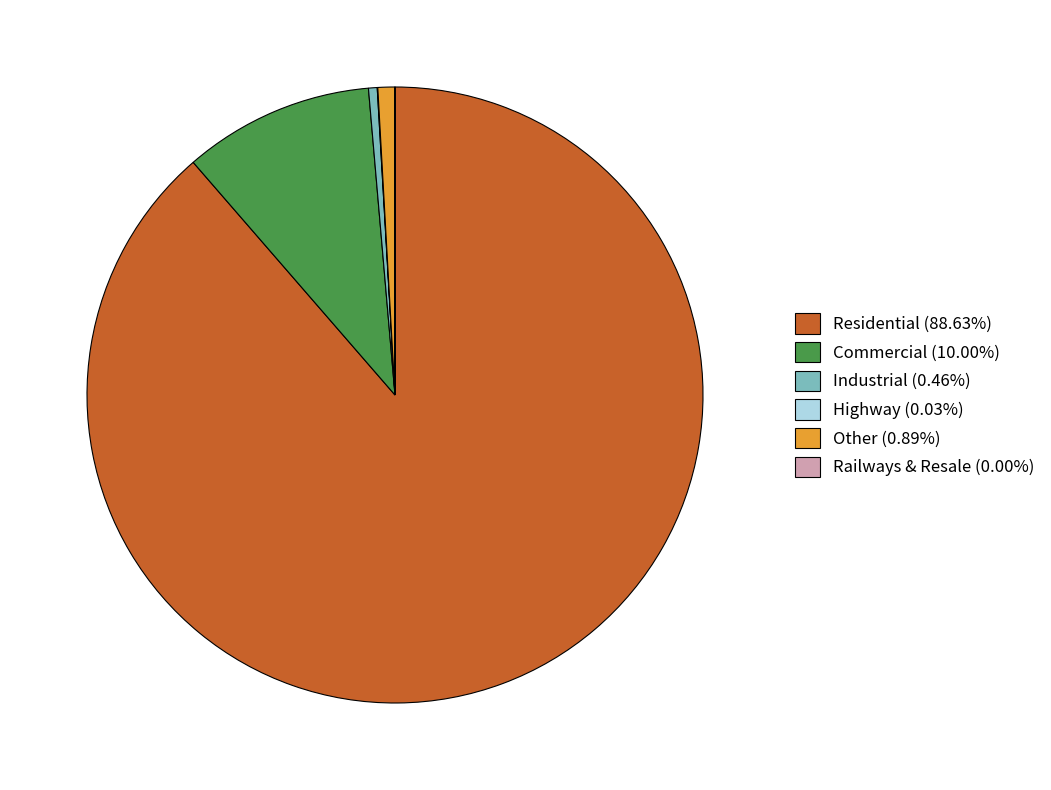

Does Residential (88.63%) represent more than half of the total?

Yes